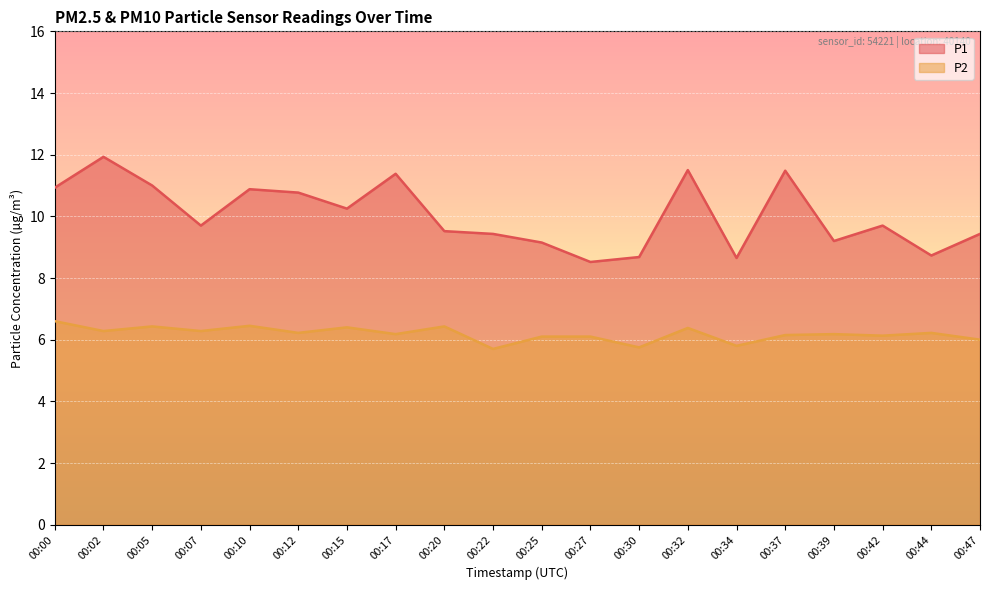

Where is P2 nearest to the value 6?

00:47